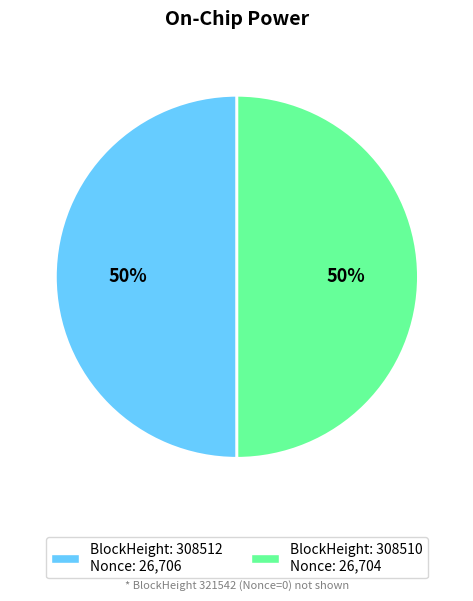

To the nearest percent, what is the average slice percentage?

50%